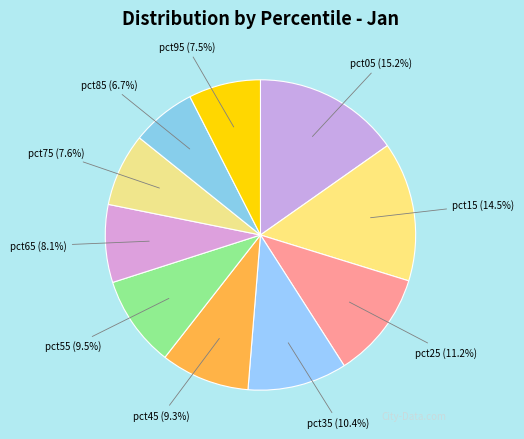

Is pct65 the majority of the pie?

No